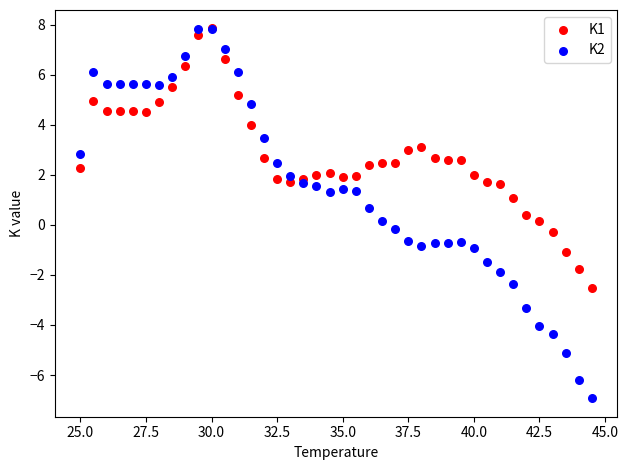

What are all the series names shown in the legend?

K1, K2